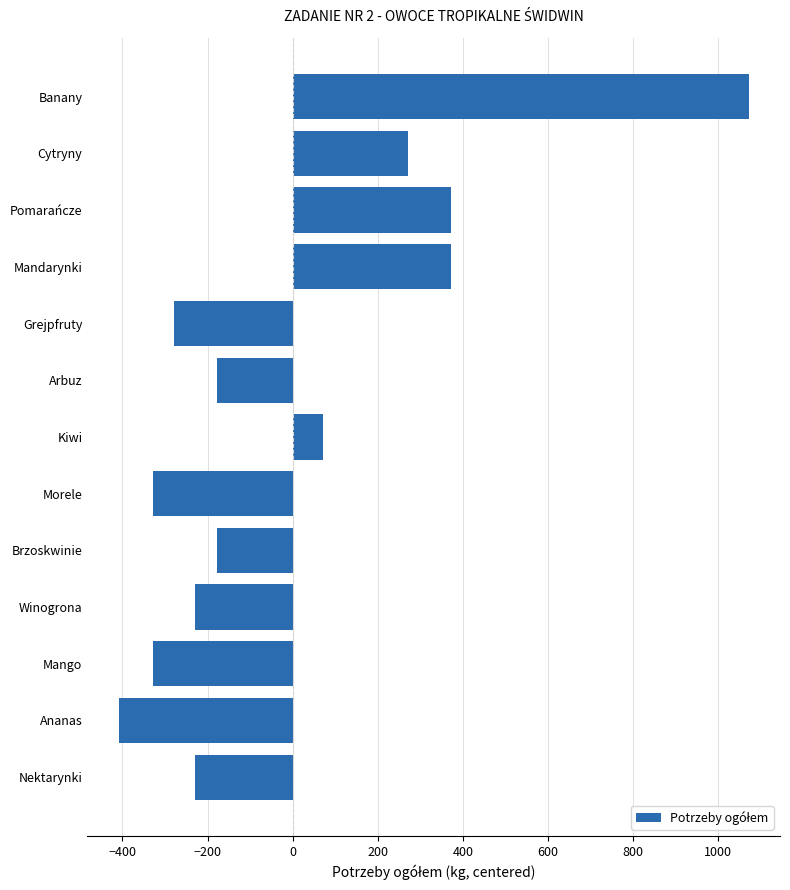

Reading top to bottom, what are all the values shown in this chart?

1071.5	271.5	371.5	371.5	-278.5	-178.5	71.5	-328.5	-178.5	-228.5	-328.5	-408.5	-228.5